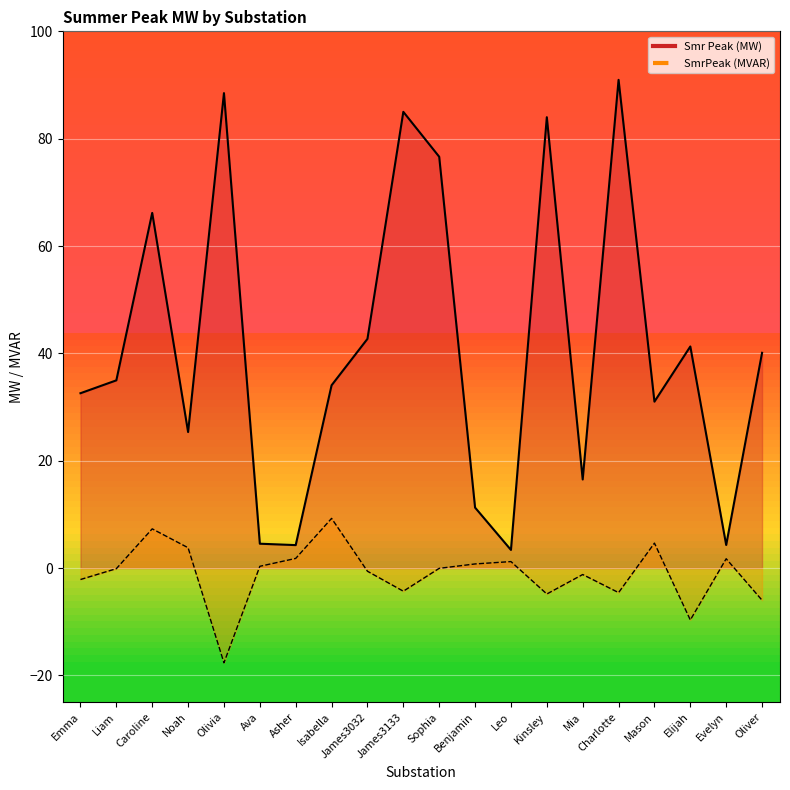

Which category has the highest value in the Smr Peak (MW) series?

Charlotte